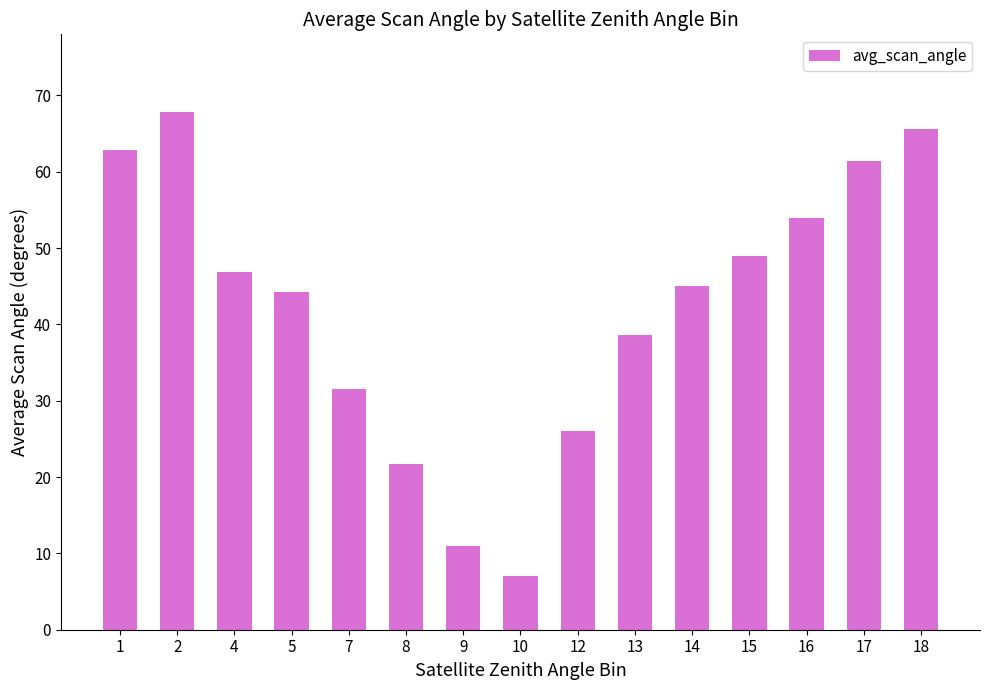

What is the change in value from 4 to 7?

-15.3